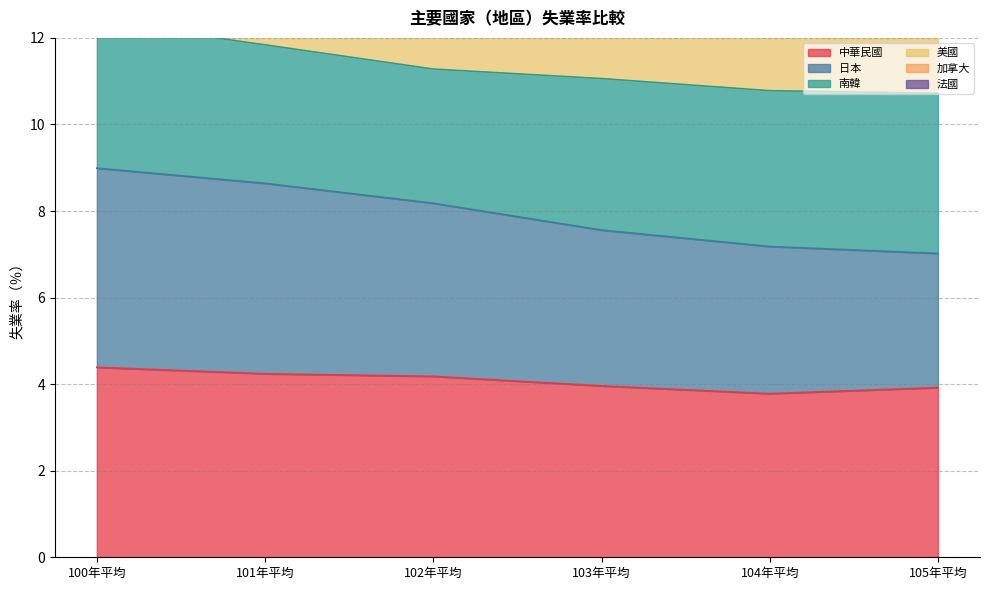

What is the lowest value of the 中華民國 series?

3.8